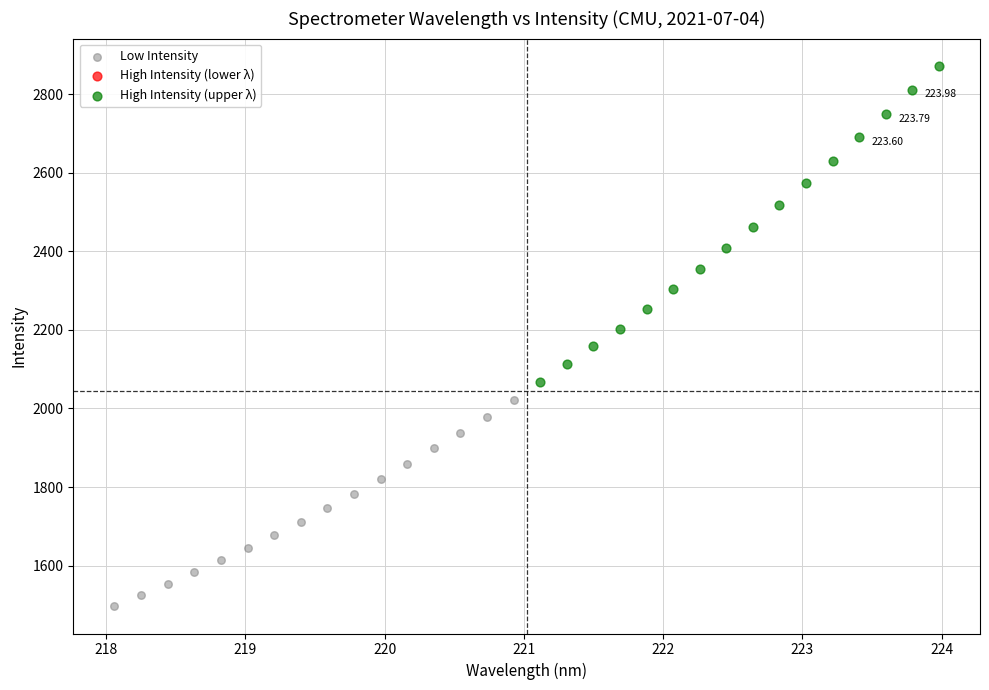

Which series contains the lowest Y value?

Low Intensity